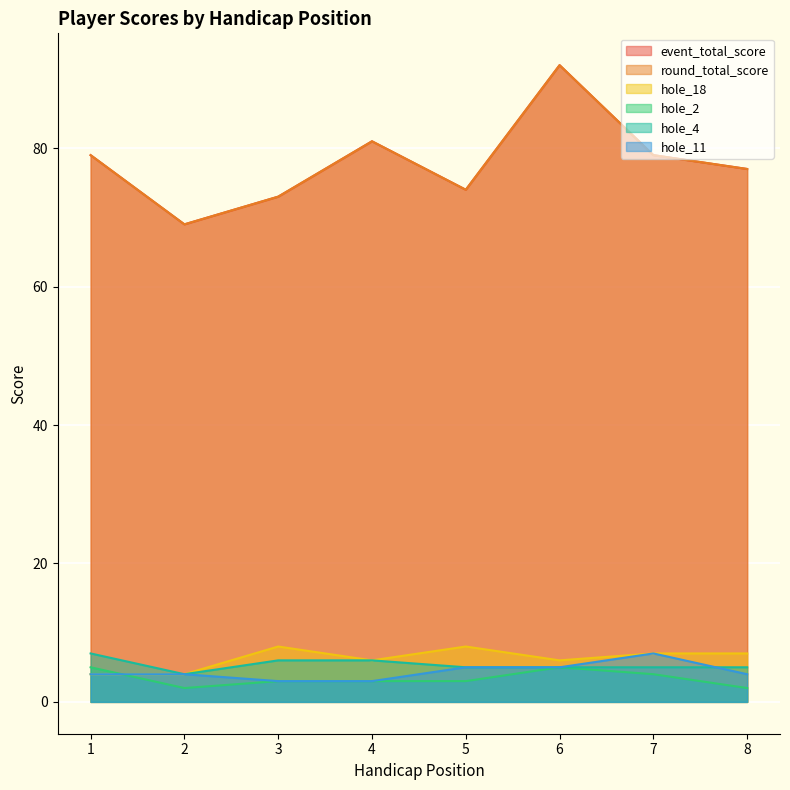

Which series has the widest spread of values?

event_total_score